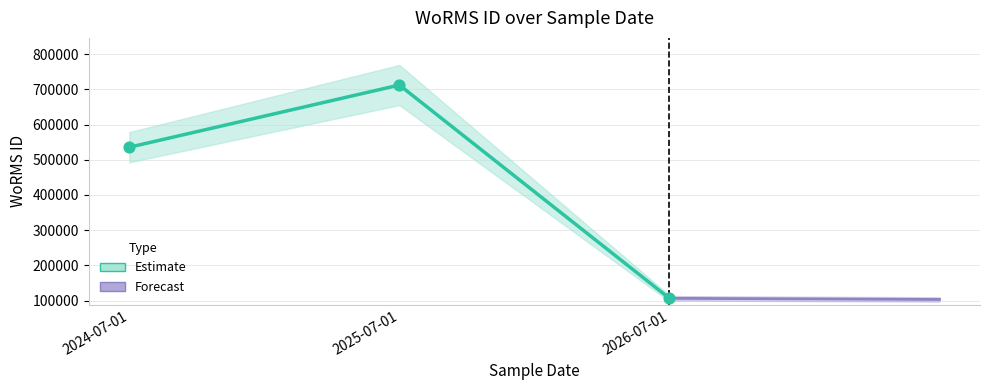

Which has a higher value, 2024-07-01 or 2026-07-01?

2024-07-01